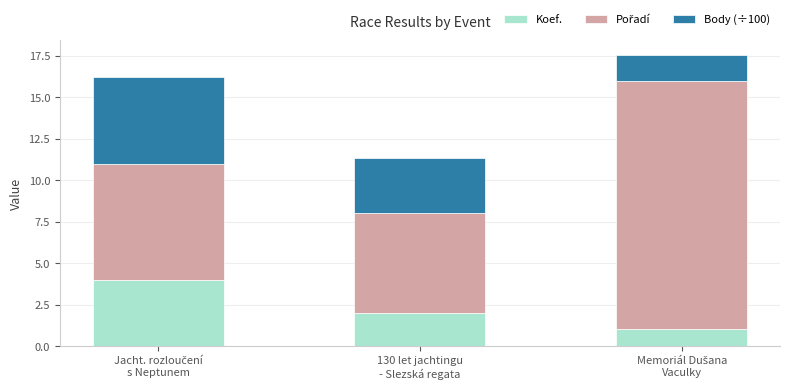

How many categories are shown in the chart?

3